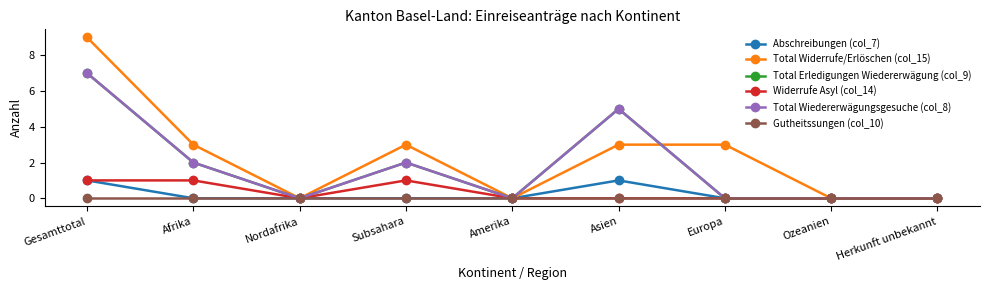

True or false: Abschreibungen (col_7) and Gutheitssungen (col_10) cross at least once.

False